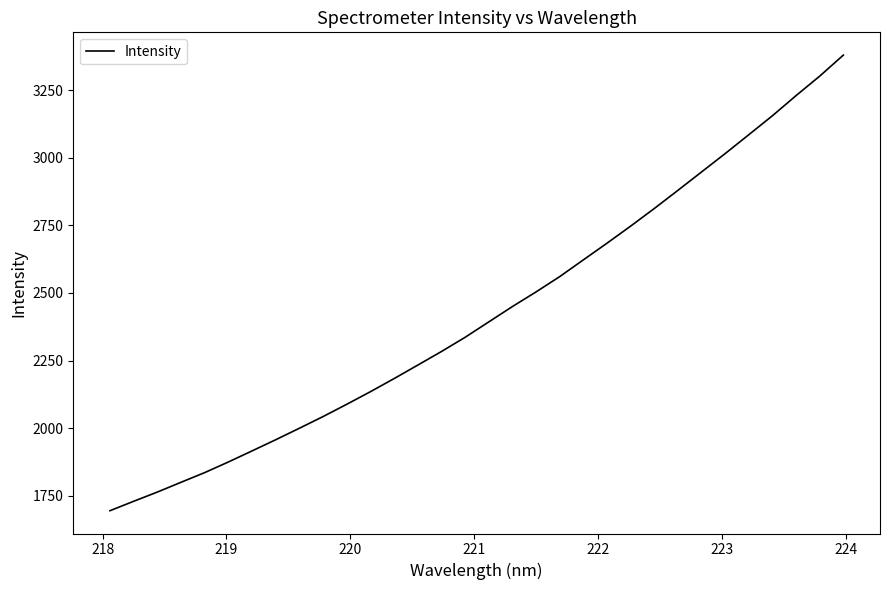

What is the difference between the maximum and minimum values?

1684.1